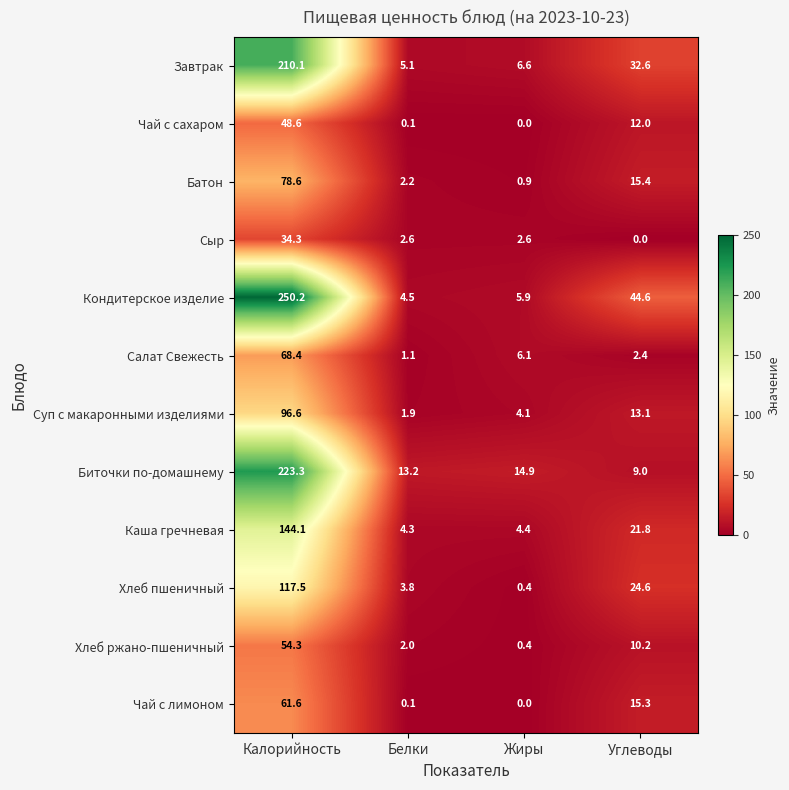

At which label is Биточки по-домашнему closest to 116?

Жиры